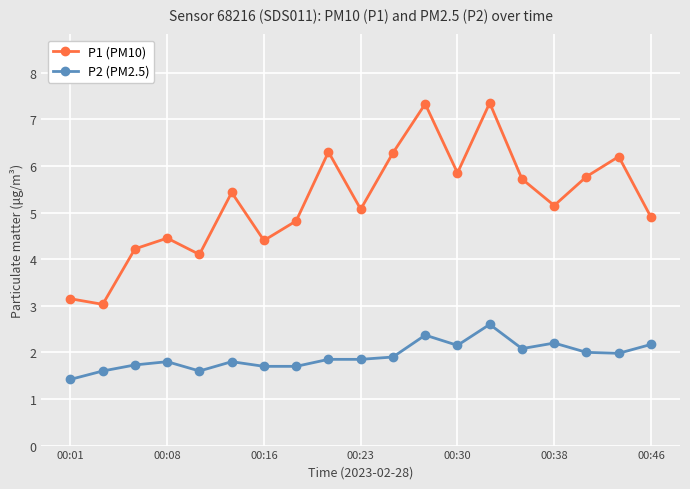

True or false: P1 (PM10) has more than 1 interior local peaks.

True